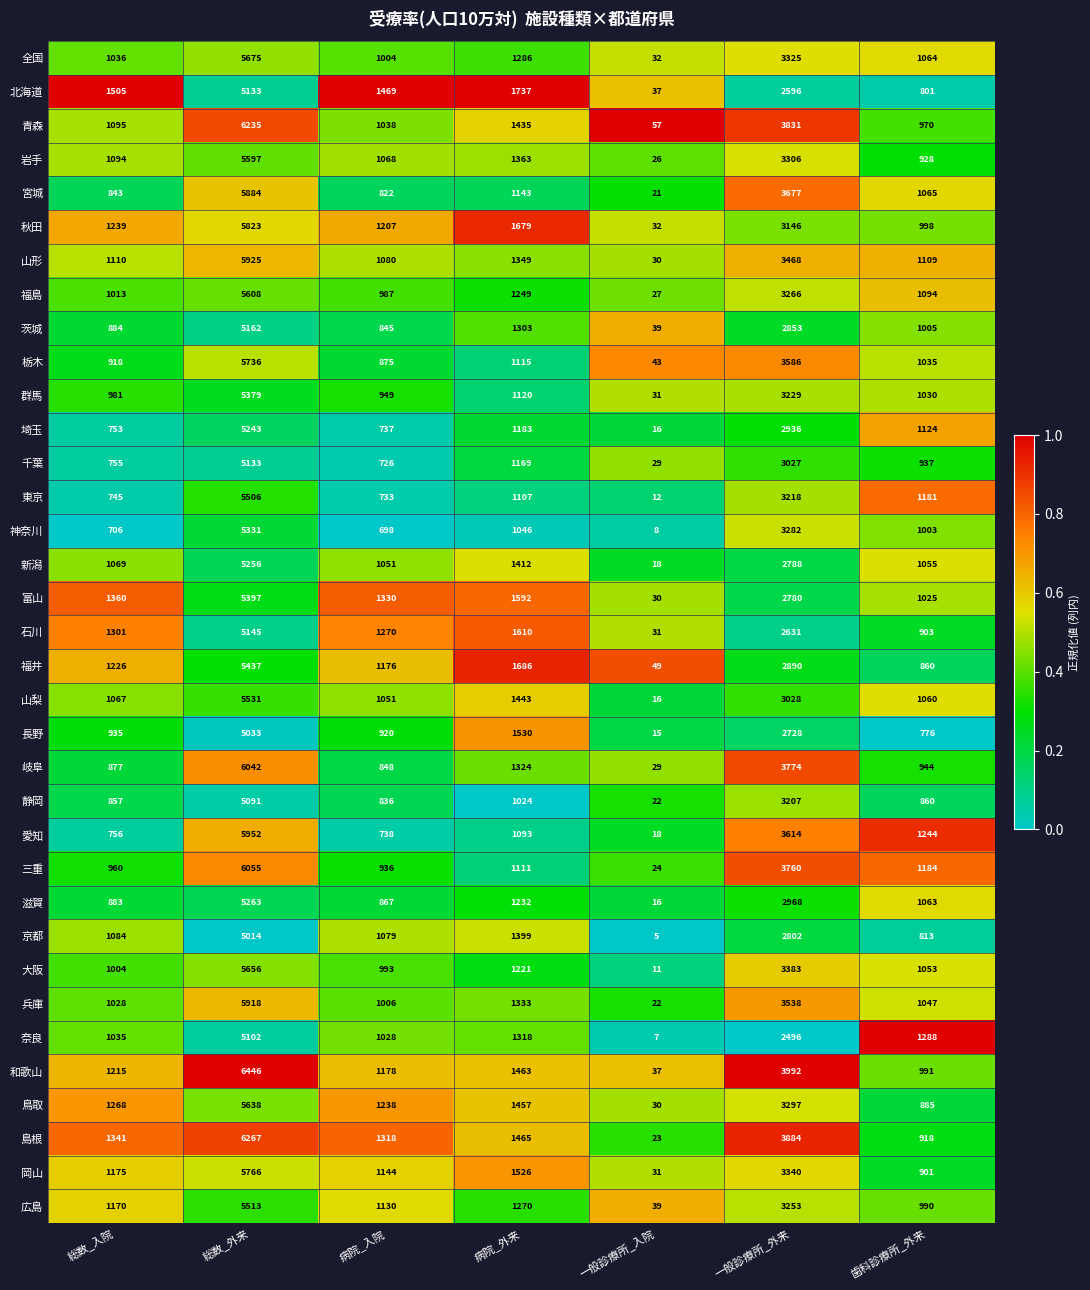

What is the average value of the 岐阜 series?

1977